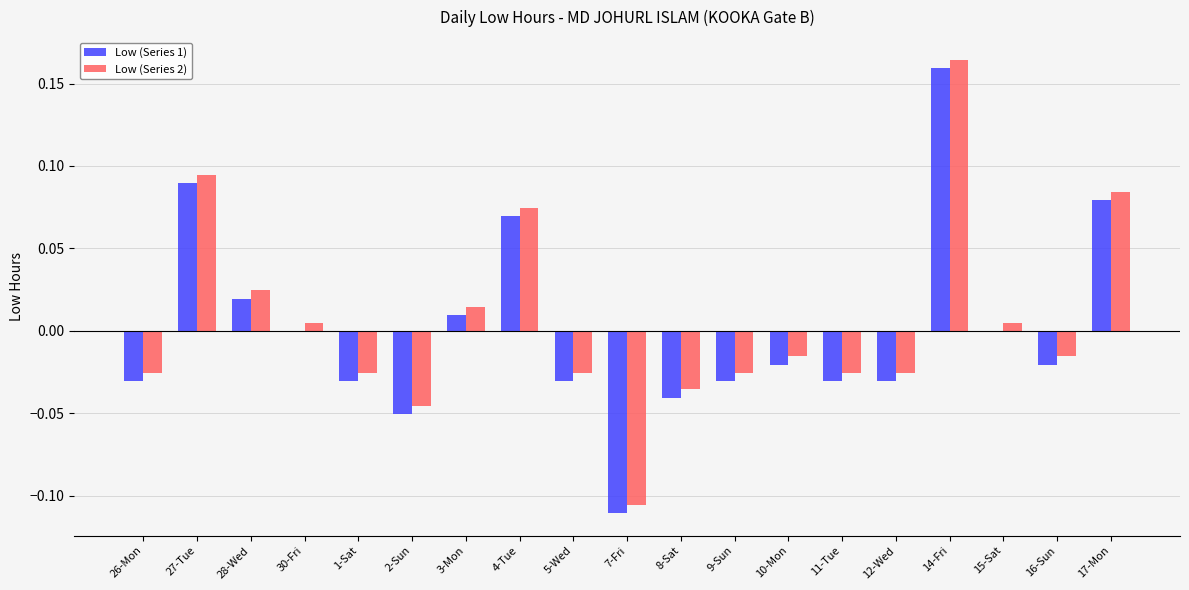

Is the value of Low (Series 1) at 11-Tue greater than the value of Low (Series 2) at 28-Wed?

No